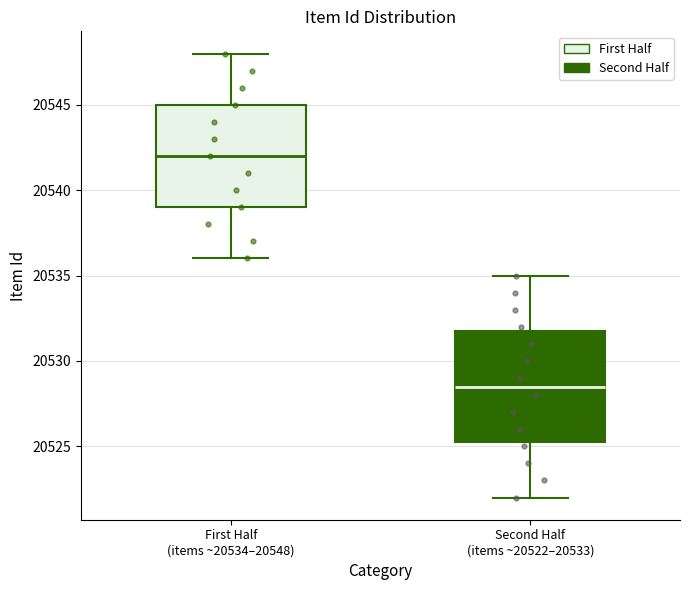

Which box has the highest median line?

First Half (items ~20534–20548)